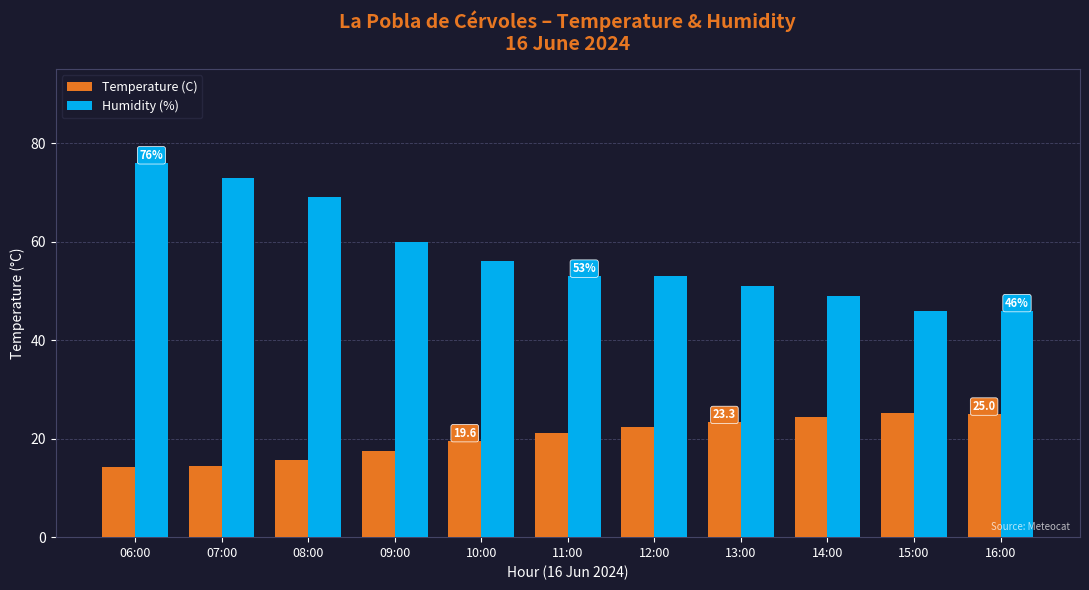

At which label is Temperature (C) closest to 19?

10:00